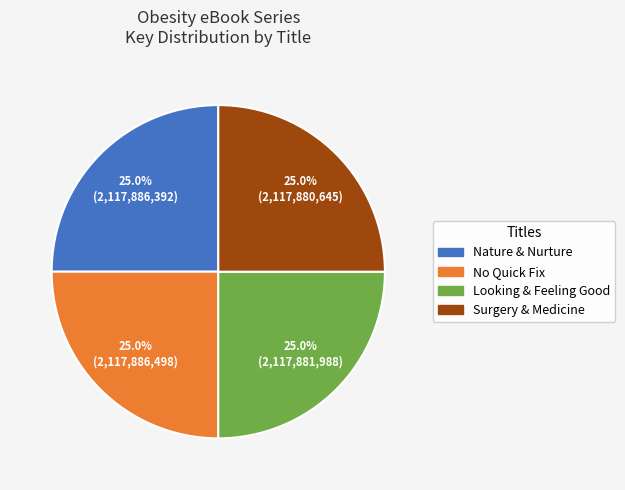

Count the number of slices in the pie.

4